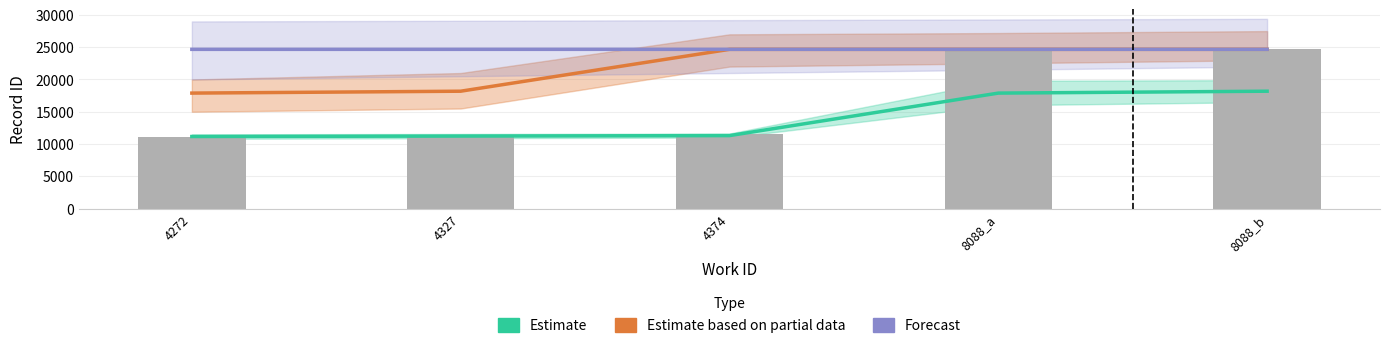

Which label corresponds to the smallest value in the chart?

4272